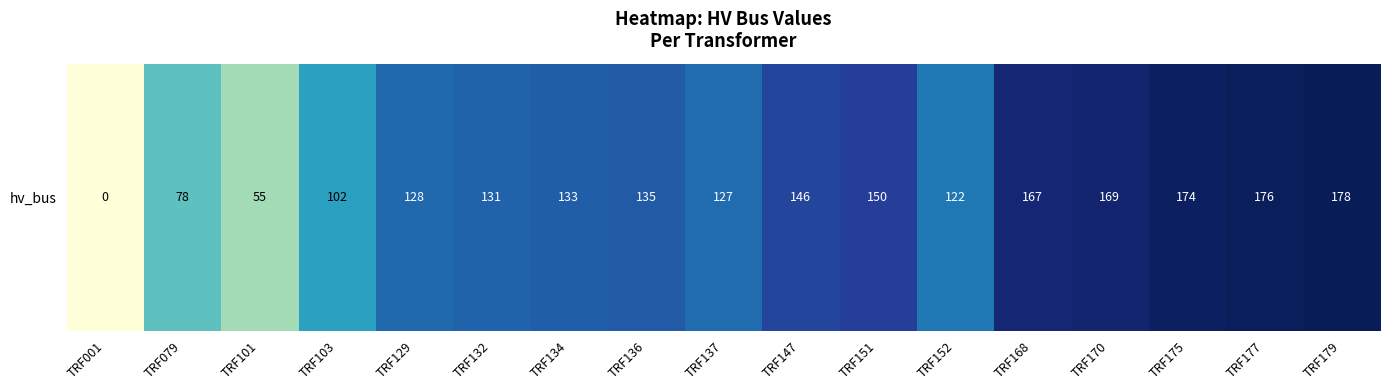

True or false: the data shows 178 at TRF179.

True